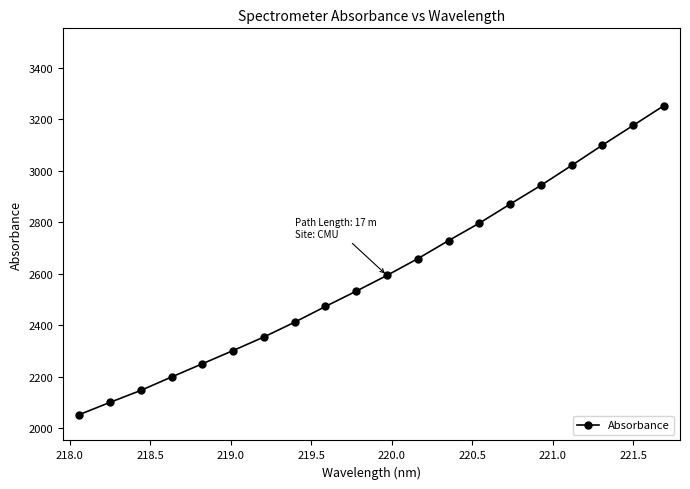

What is the difference between the maximum and minimum values?

1199.2